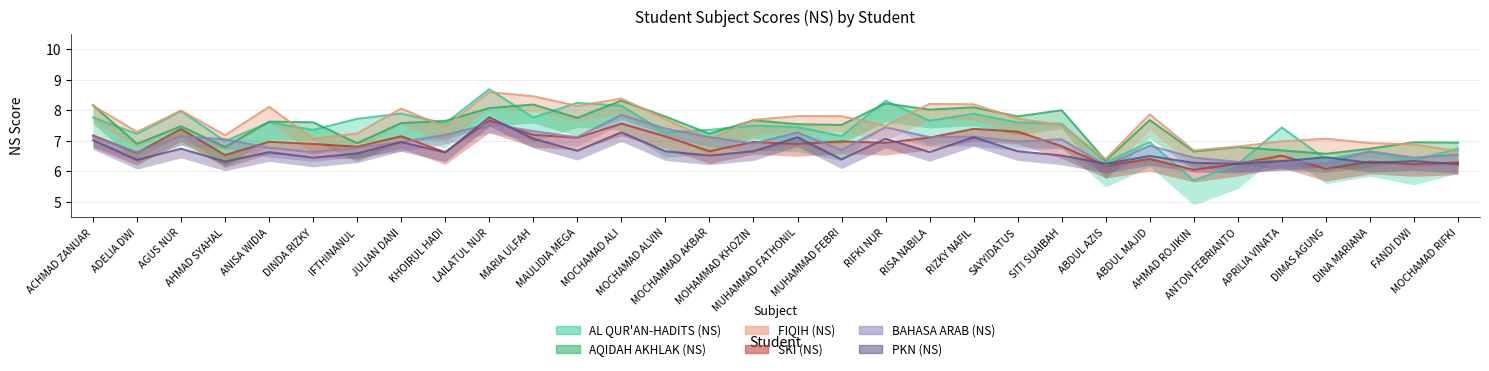

At which category is the sum across all series the highest?

LAILATUL NUR